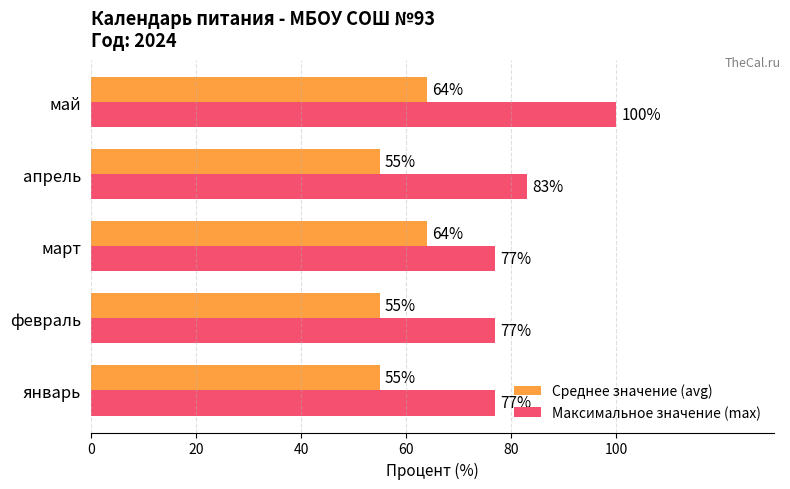

Rank the series by their maximum value, from lowest to highest.

Среднее значение (avg), Максимальное значение (max)